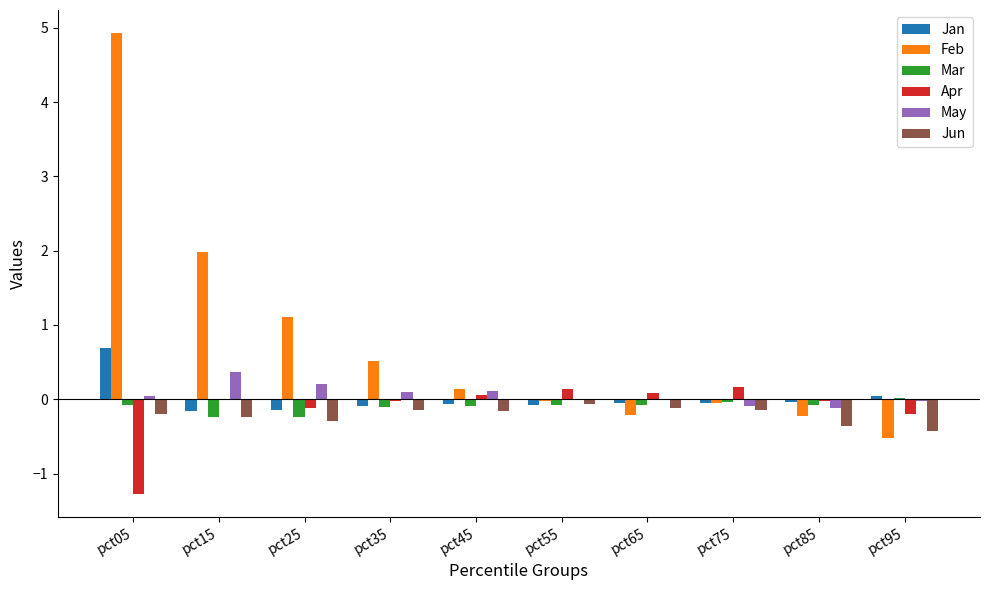

How many groups of bars are there?

10